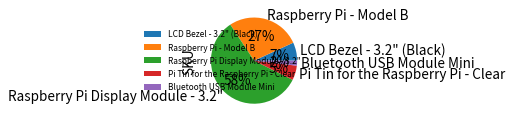

What is the largest slice in the pie chart?

Raspberry Pi Display Module - 3.2"